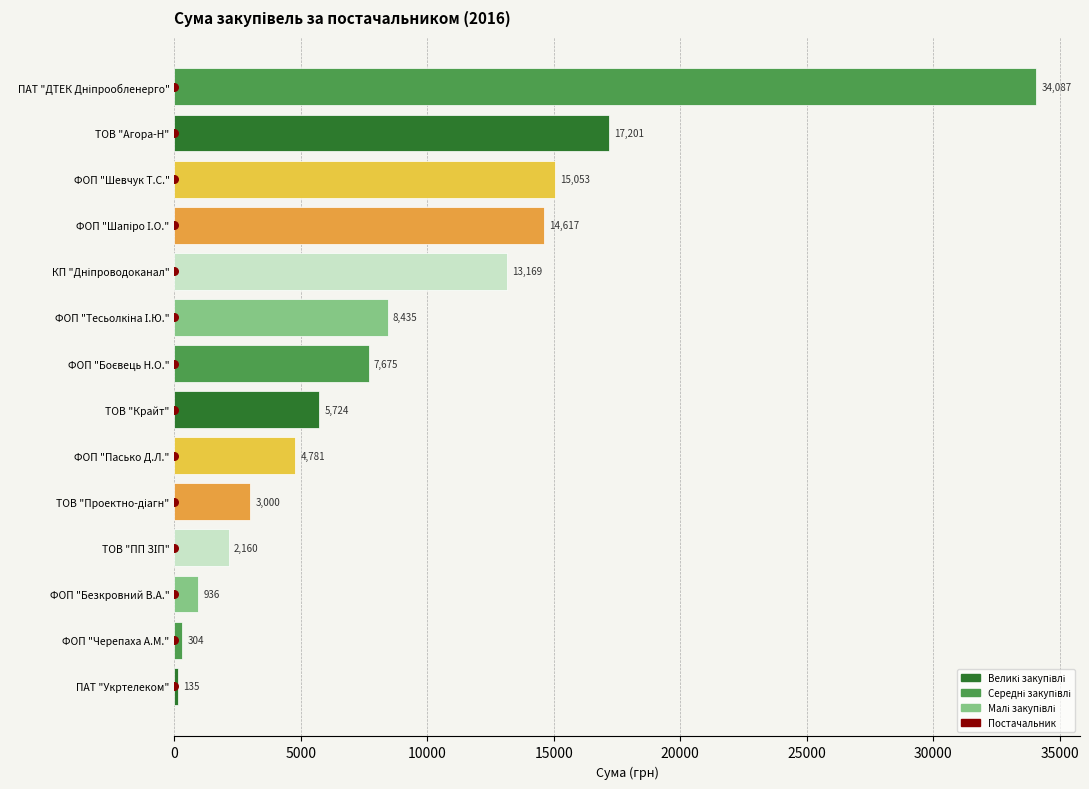

Which series has the largest Y range (max minus min)?

СУМА (ГРН)